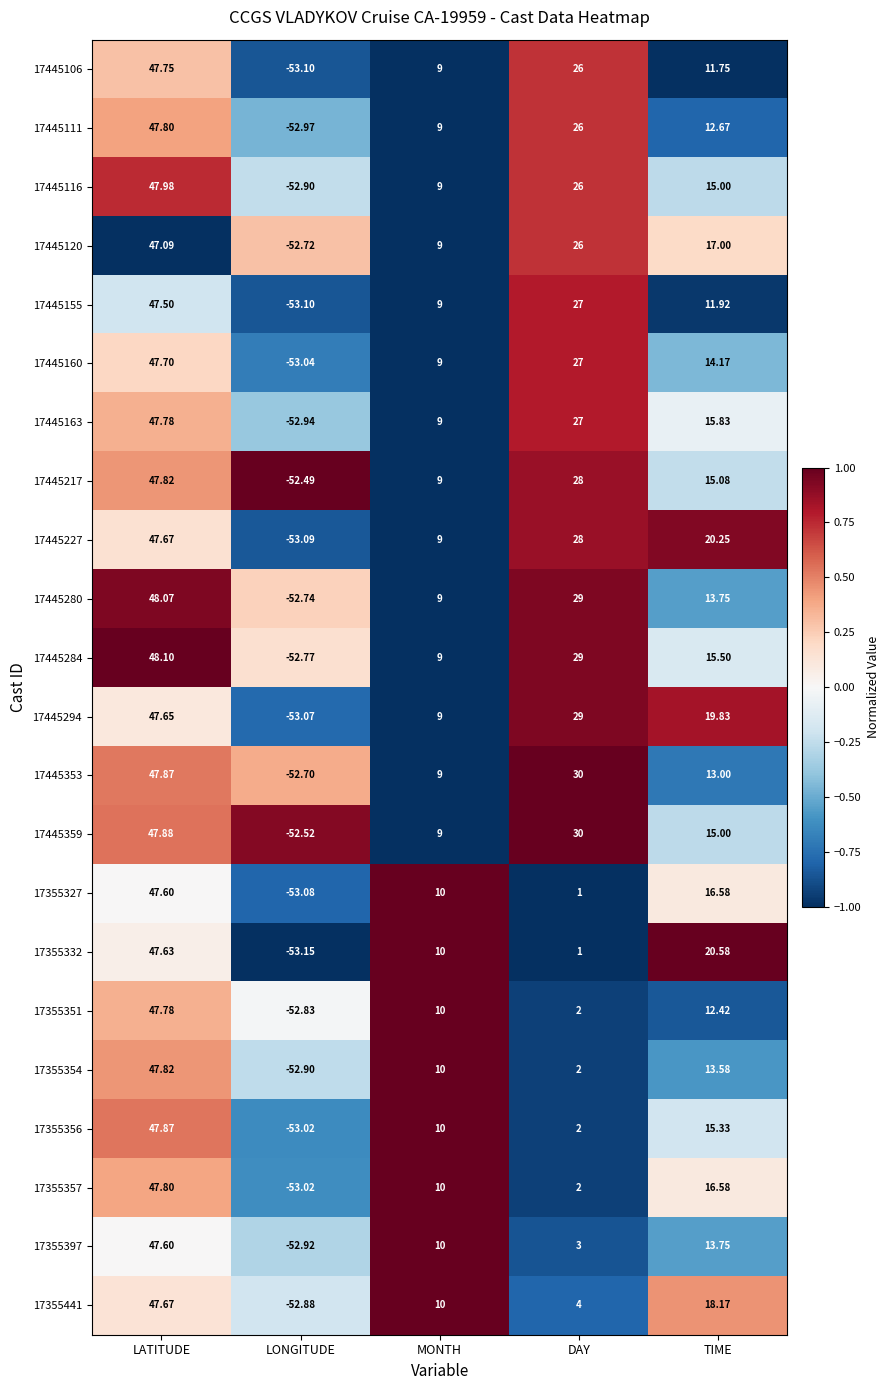

Which series has the widest spread of values?

17355356